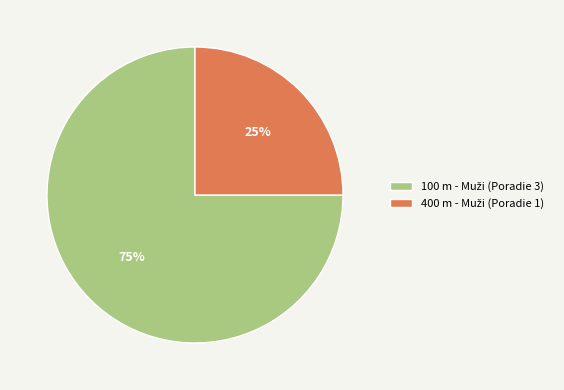

How many slices are in this pie chart?

2